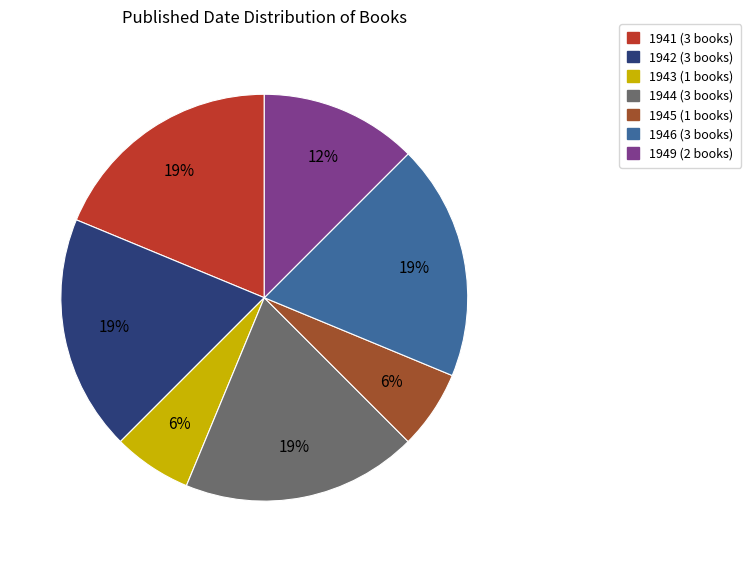

Is it true that 1943 is 1% of the pie?

False